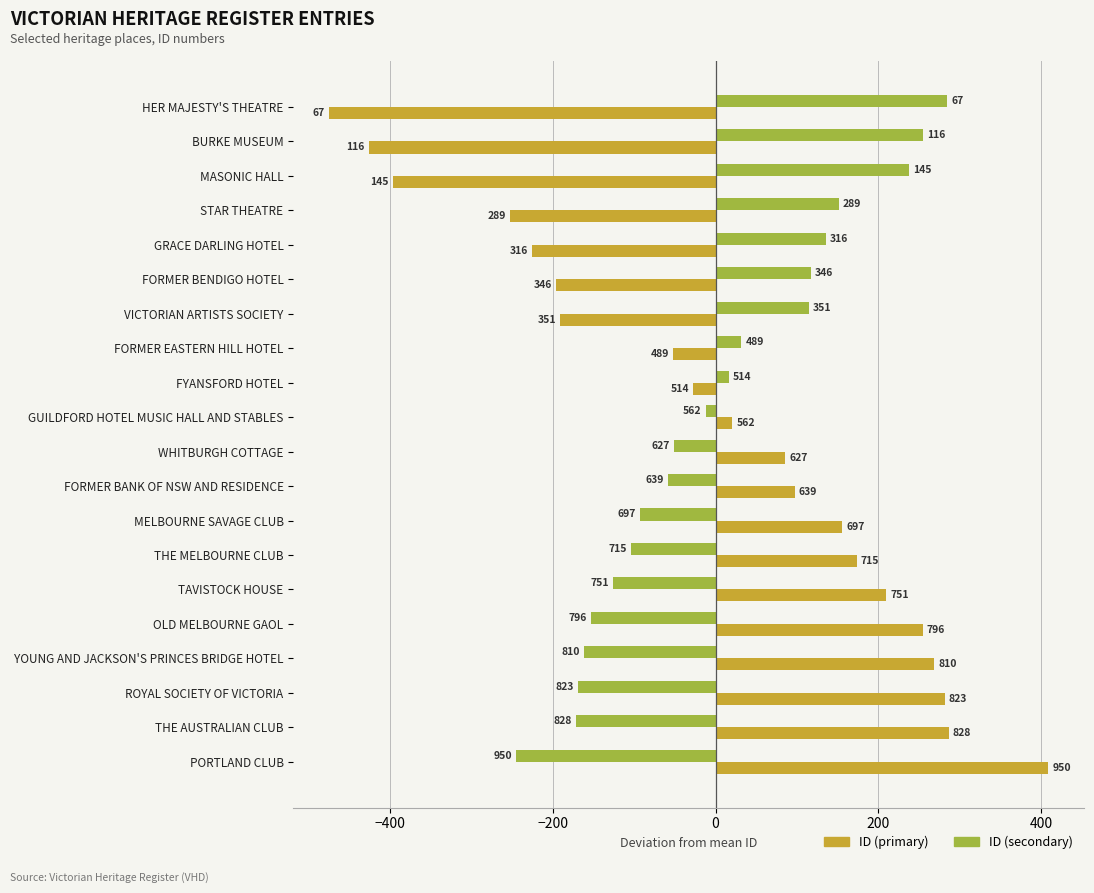

List the series in order of their overall mean, lowest first.

ID (secondary), ID (primary)